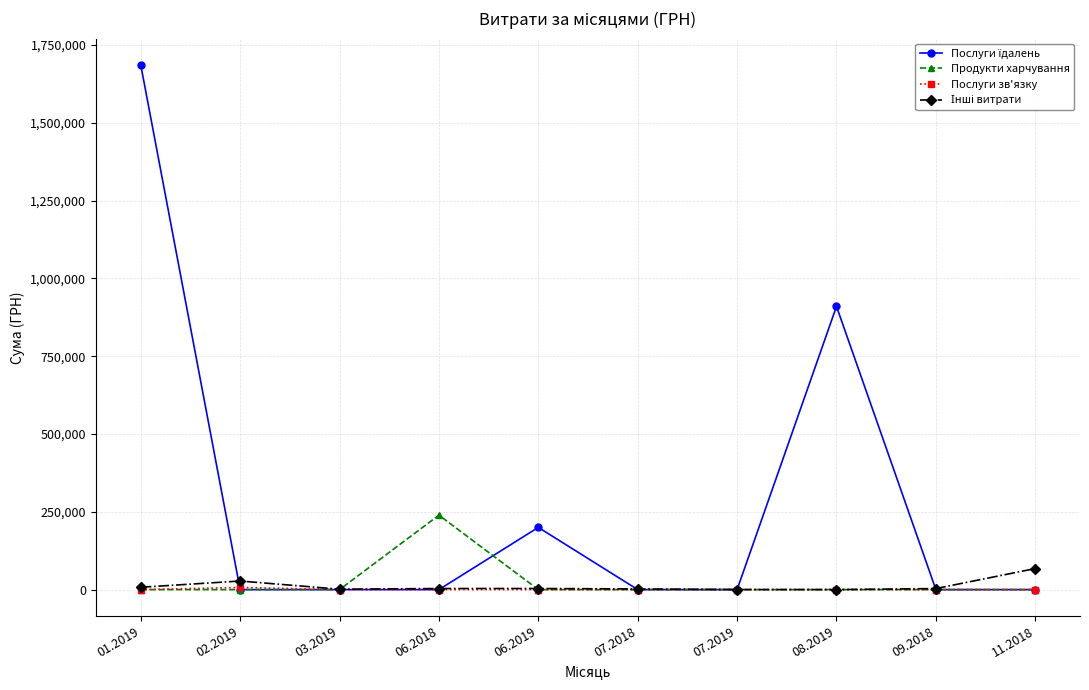

What is the sum of all Продукти харчування values?

239248.5